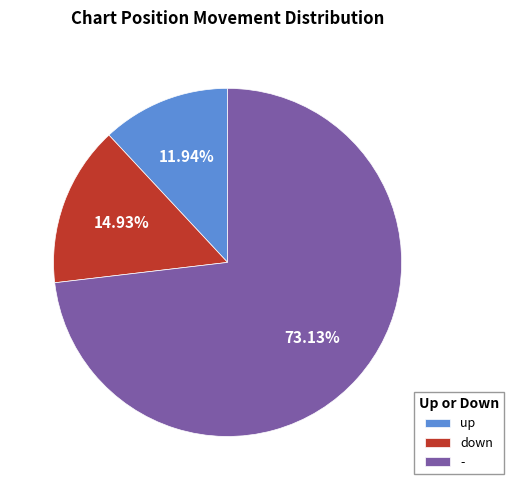

Is there a majority slice in this chart?

Yes